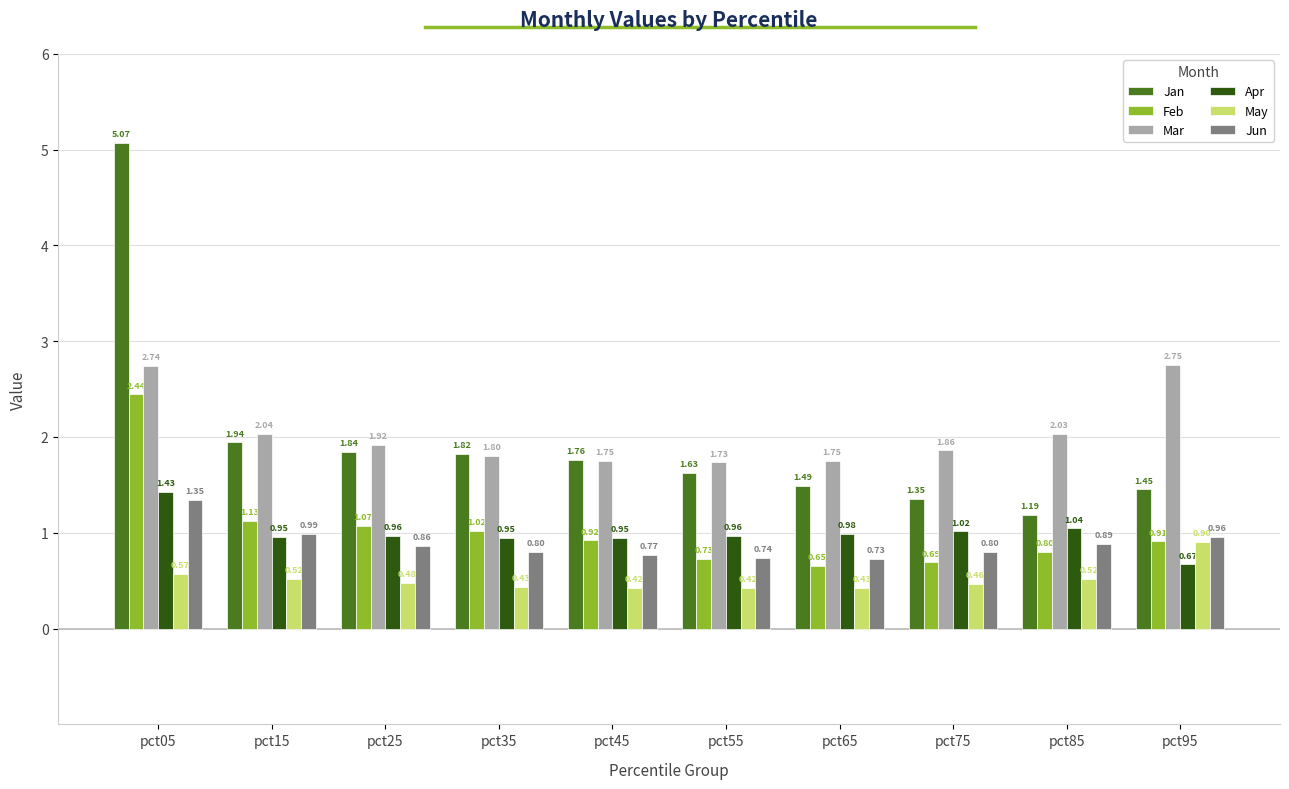

What is the sum of the Jan values at pct35 and pct15?

3.8